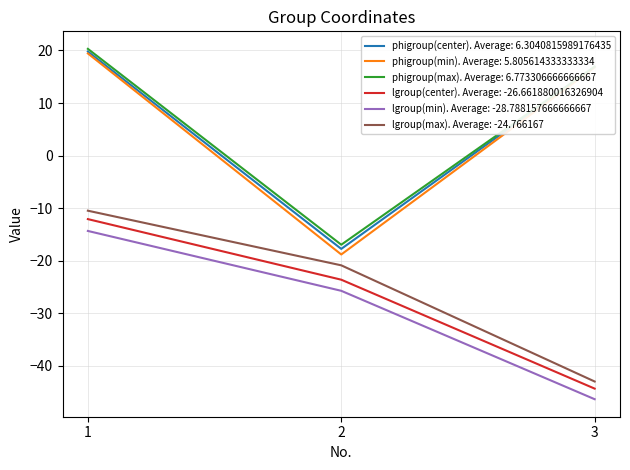

Between 1 and 3, which series saw the biggest shift?

lgroup(max). Average: -24.766167